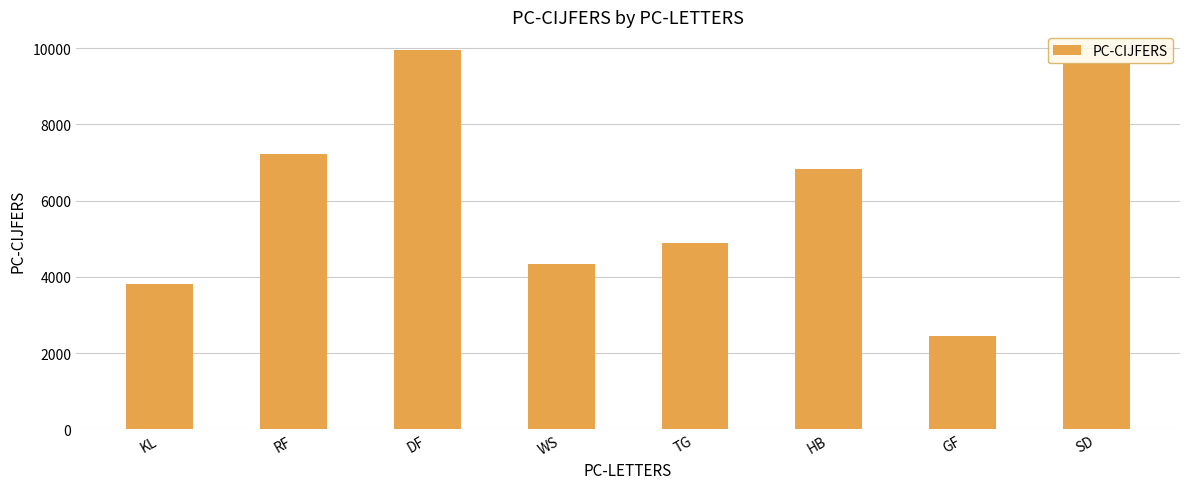

True or false: the data shows 6790 at KL.

False